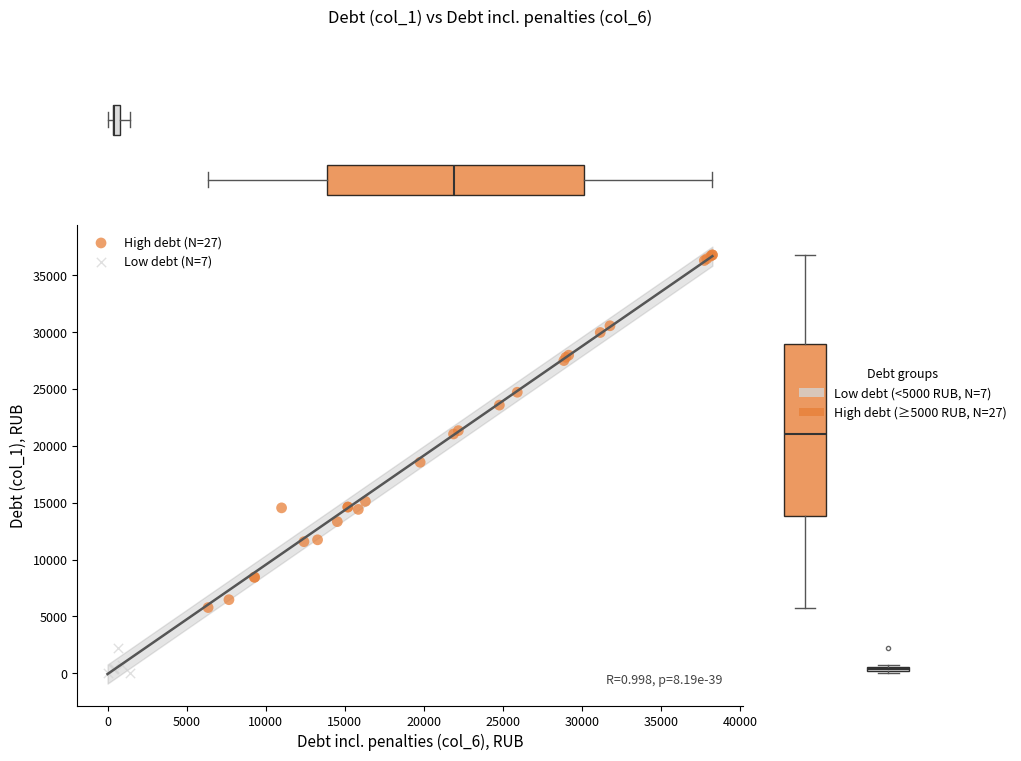

Which series has the largest Y range (max minus min)?

High debt (N=27)